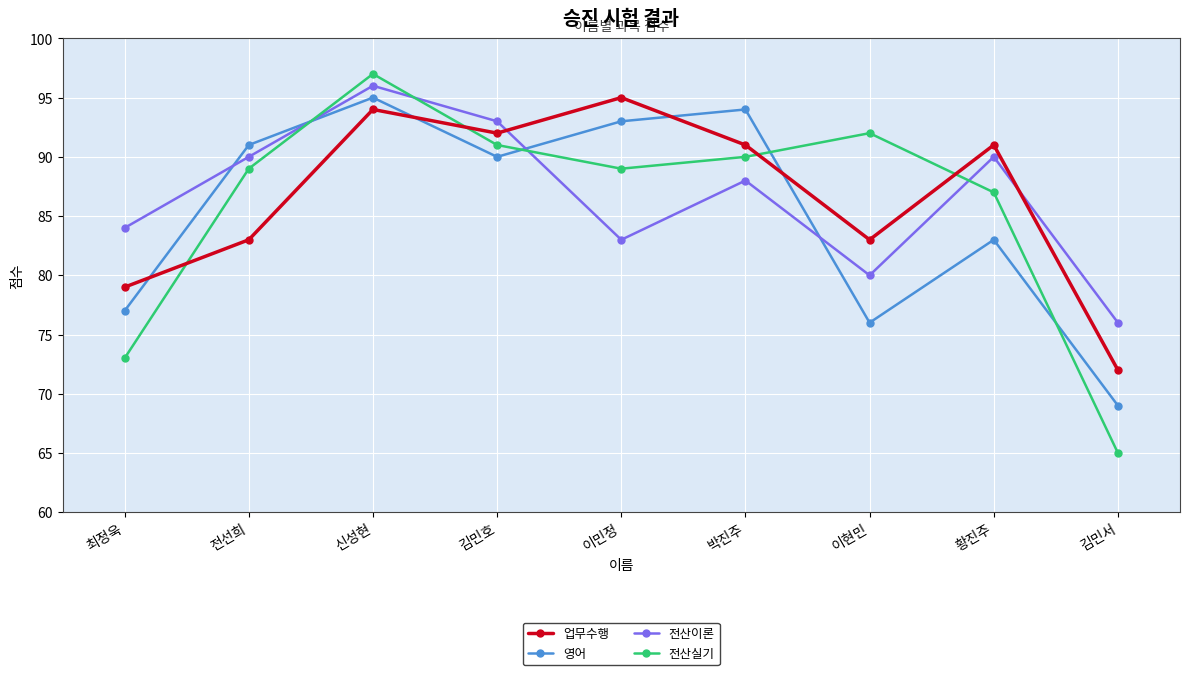

Where is the first local minimum for 업무수행?

김민호